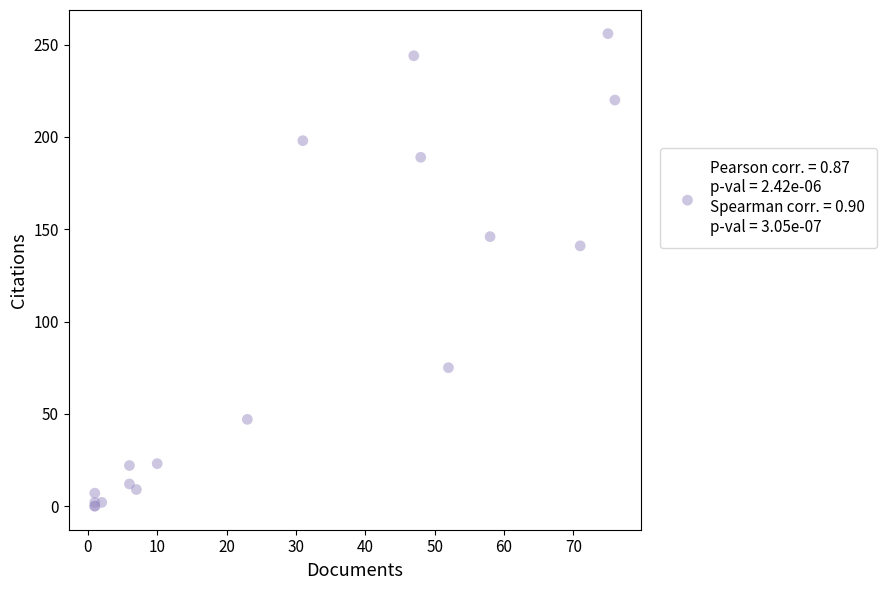

What Y value in the scatter plot is closest to 128?

141